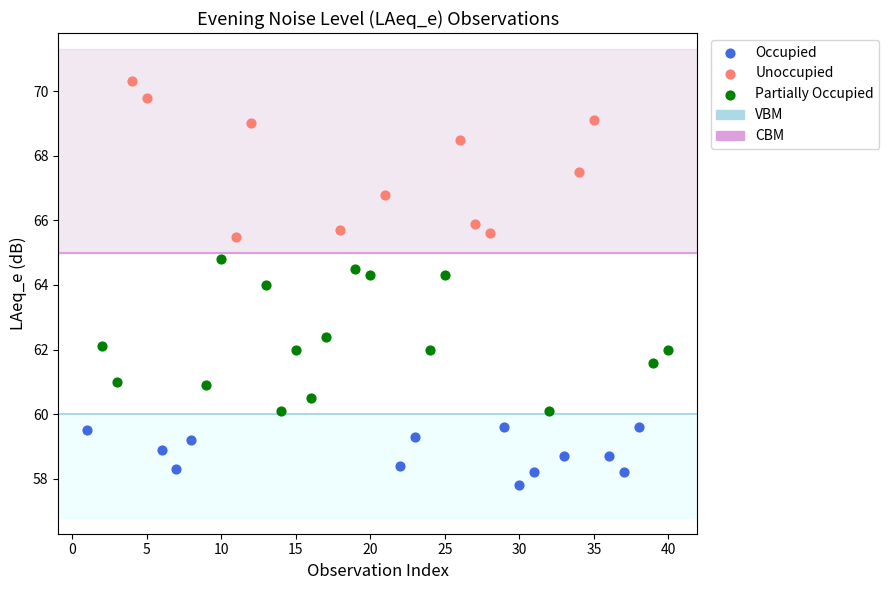

Which series reaches the maximum Y coordinate?

Unoccupied